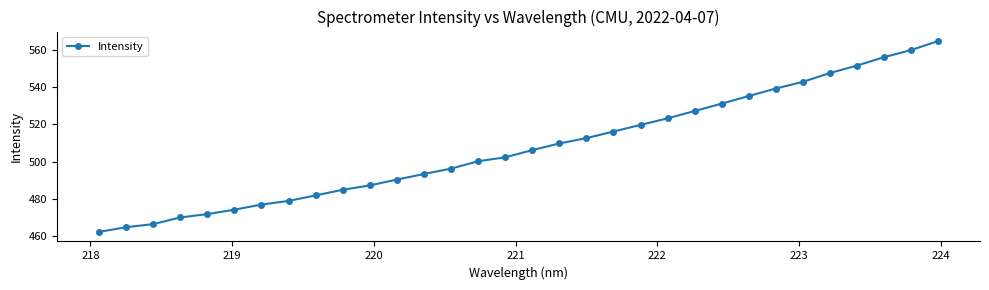

What is the difference between the second highest and minimum values?

97.5